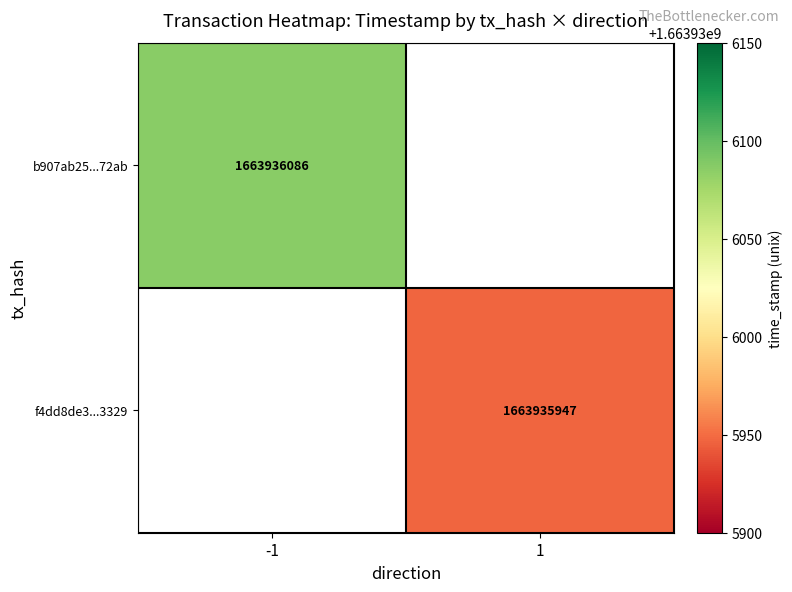

Which series changed the most between direction and time_stamp?

b907ab25d94d3f9e7b2589aa2aaaca93a0d72ab